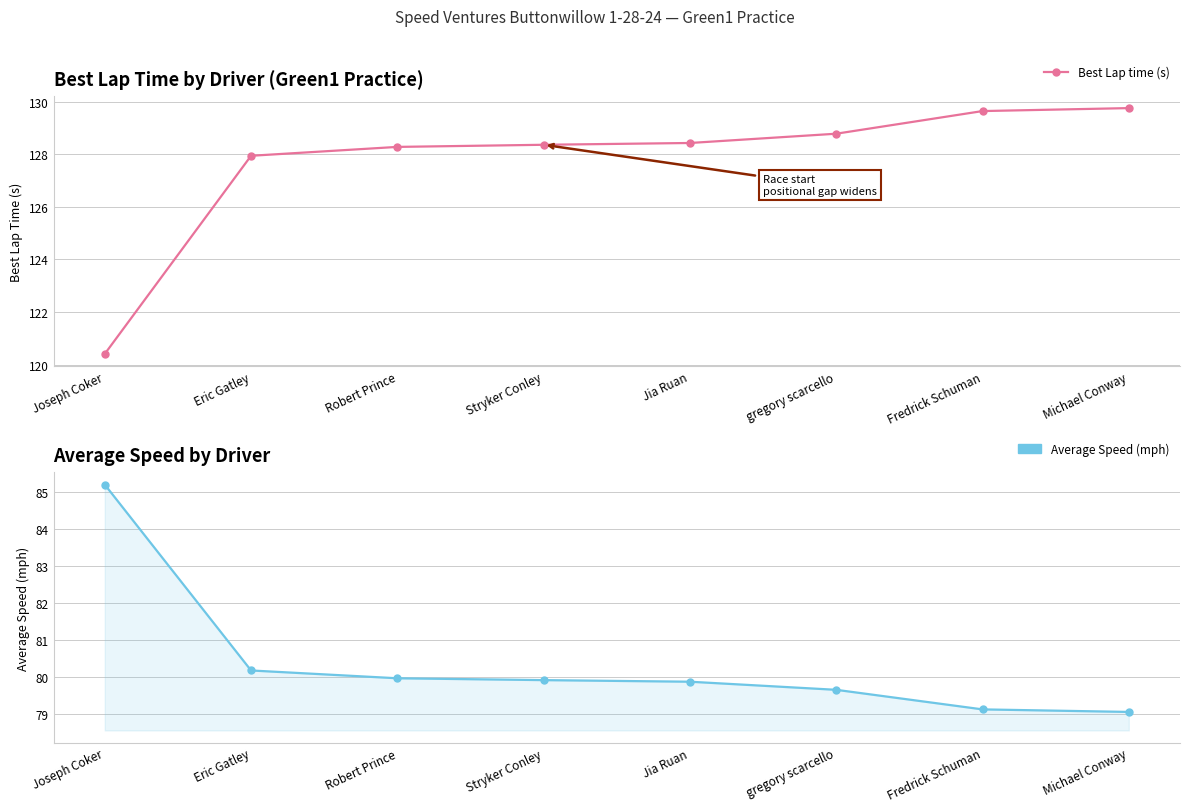

What position from the right is gregory scarcello?

3